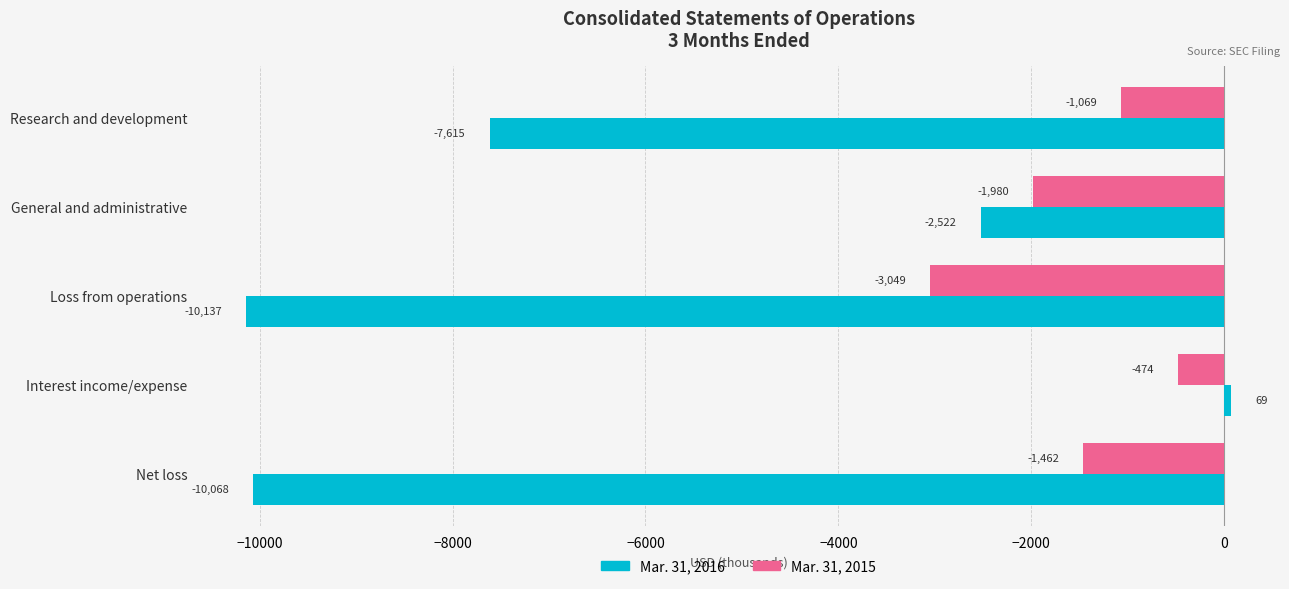

Is it true that Mar. 31, 2016 equals 69 at Interest income/expense?

True